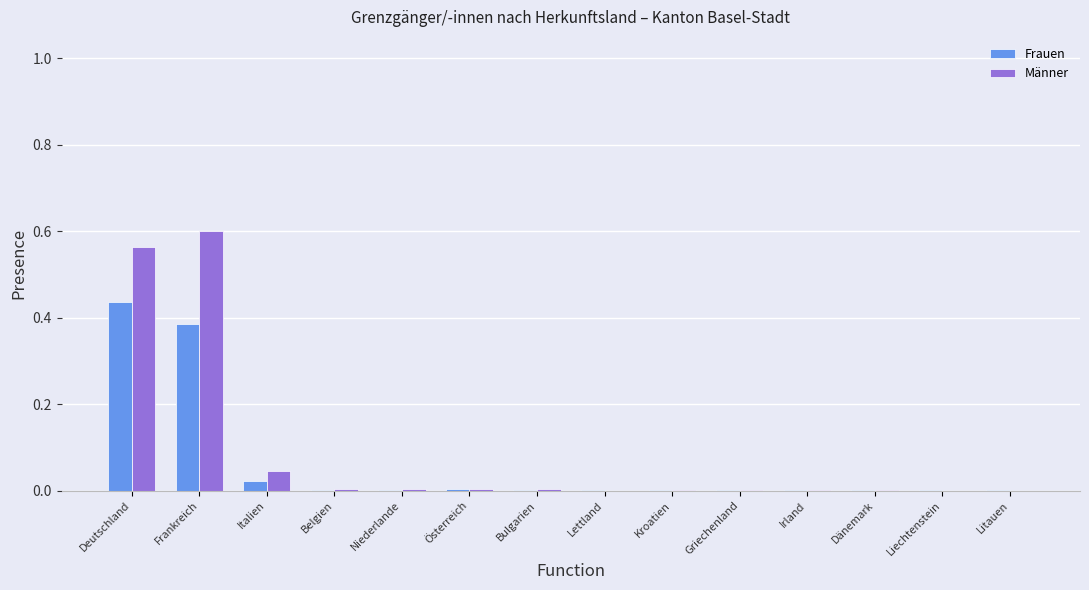

Which category has the highest value across all series?

Frankreich